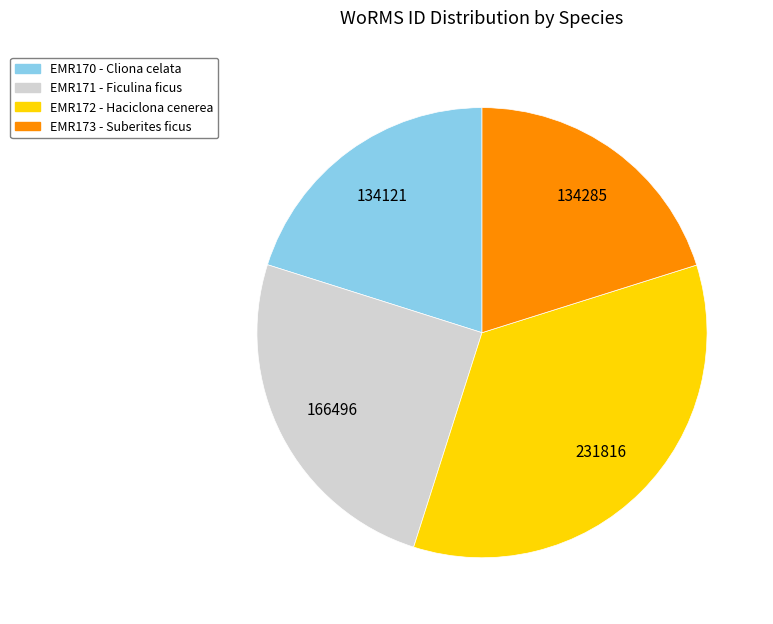

True or false: EMR172 - Haciclona cenerea accounts for 35% of the total.

True